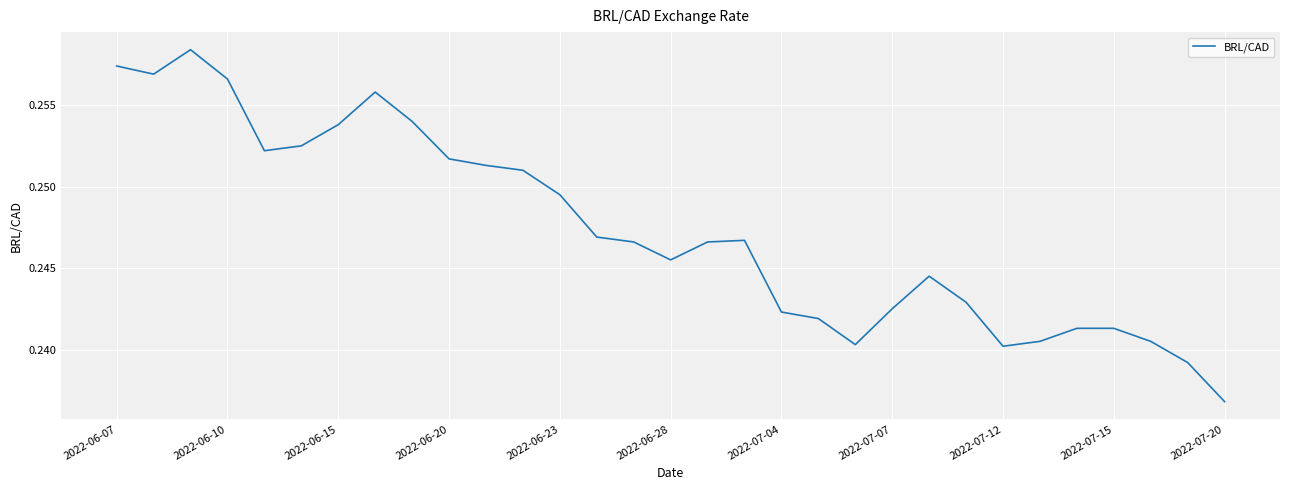

Reading left to right, what are all the values shown in this chart?

0.3	0.3	0.3	0.3	0.3	0.3	0.3	0.3	0.3	0.3	0.3	0.3	0.2	0.2	0.2	0.2	0.2	0.2	0.2	0.2	0.2	0.2	0.2	0.2	0.2	0.2	0.2	0.2	0.2	0.2	0.2